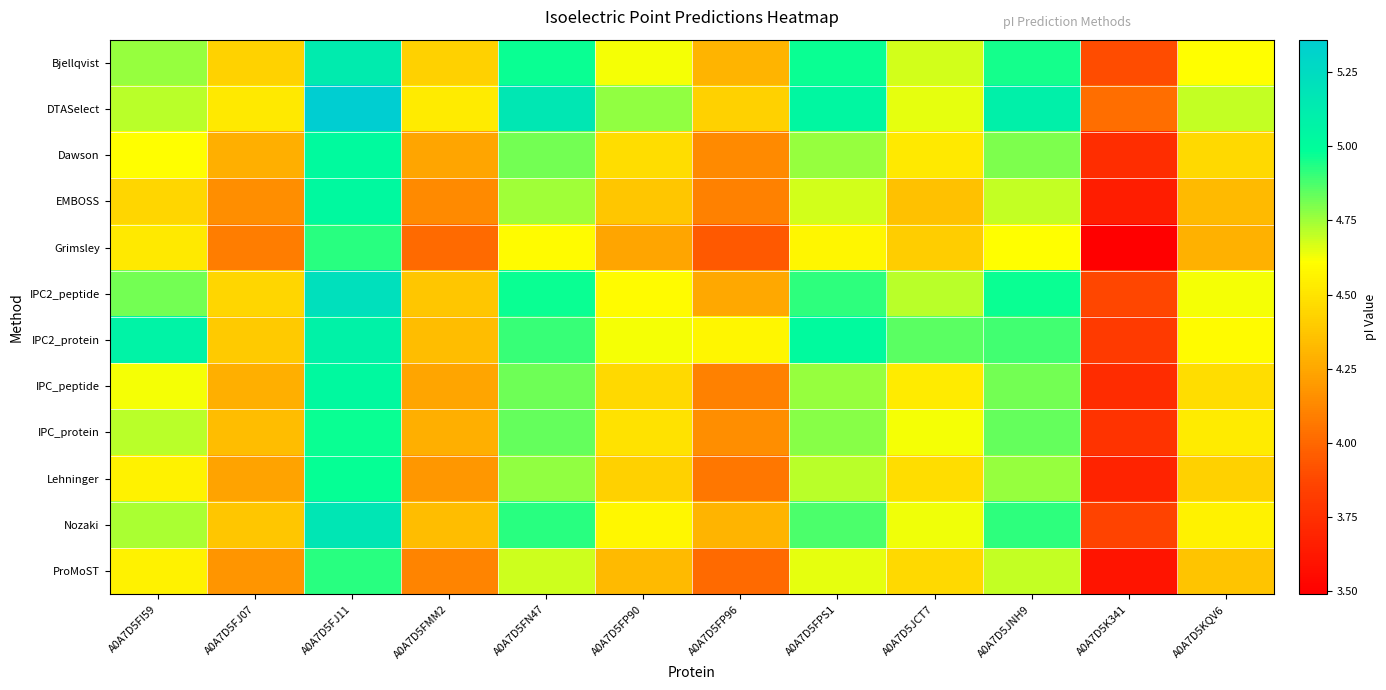

Which category has the highest value across all series?

A0A7D5FJ11